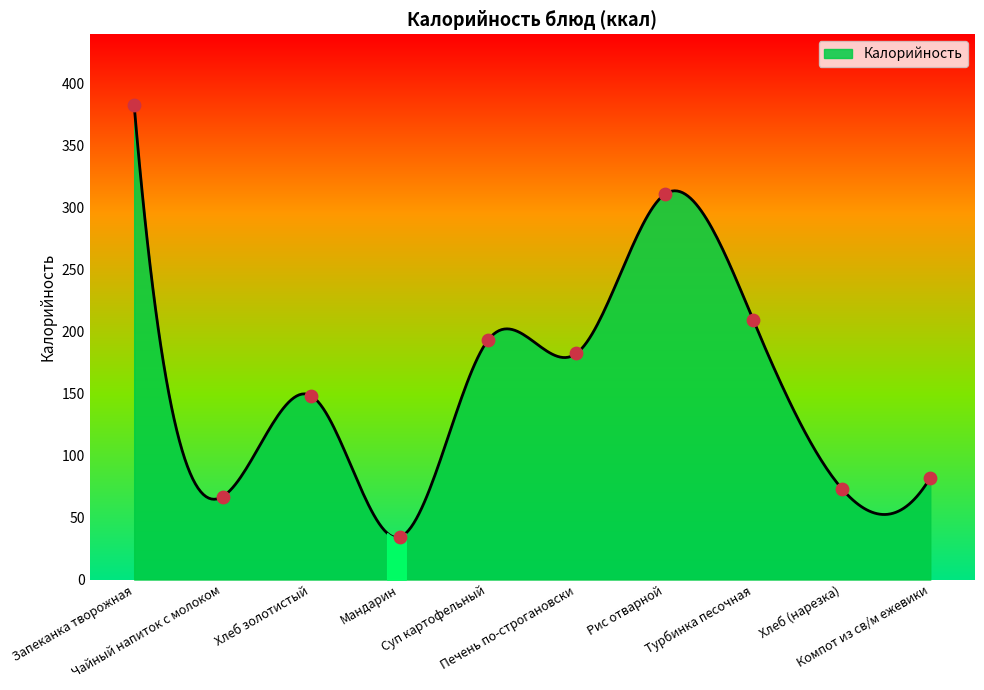

Between Компот из св/м ежевики and Запеканка творожная, which is larger?

Запеканка творожная